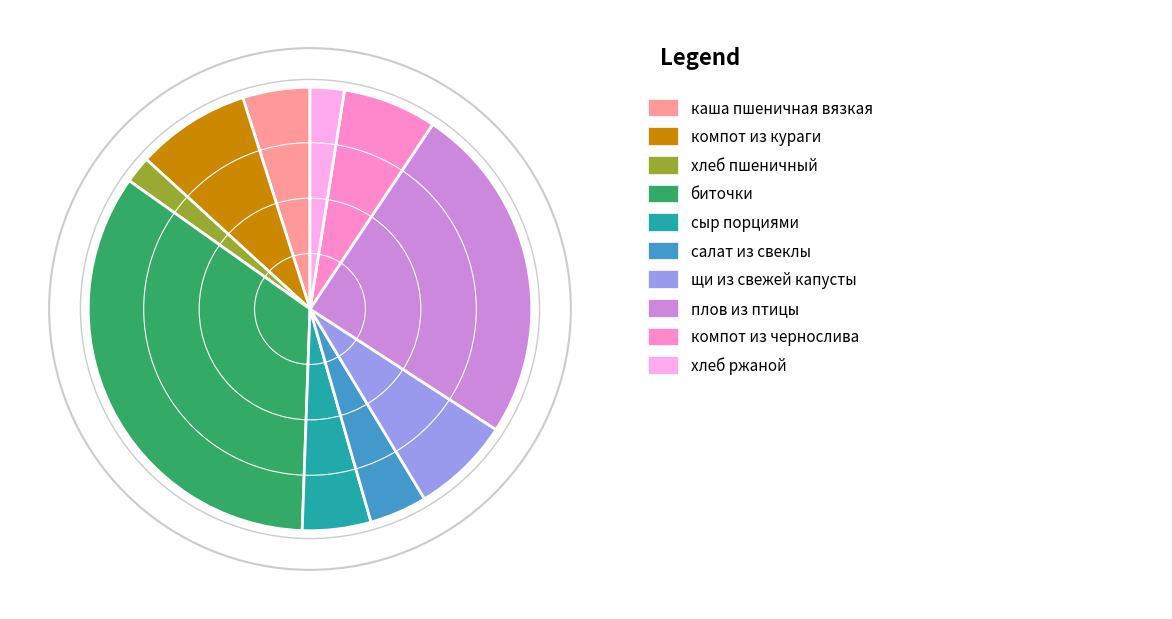

Does any single category account for the majority?

No